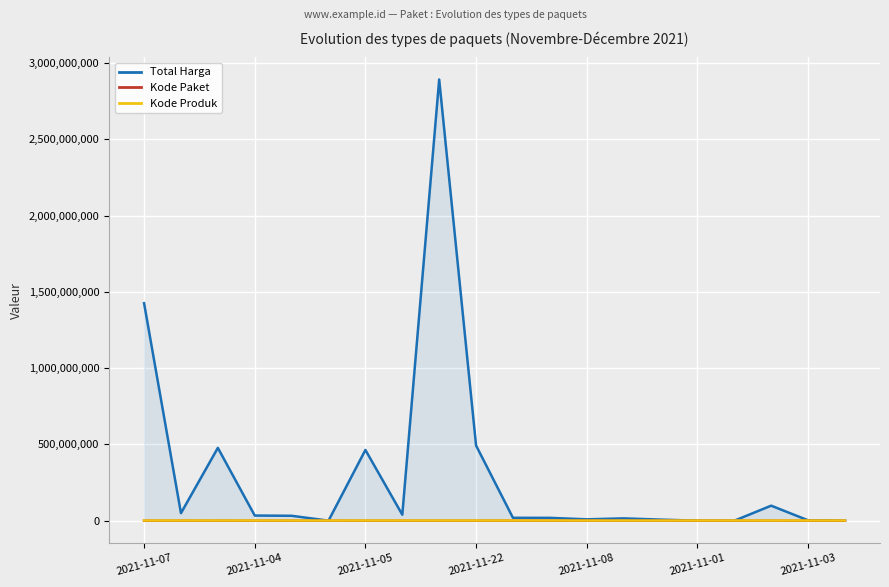

Which series has the widest spread of values?

Total Harga